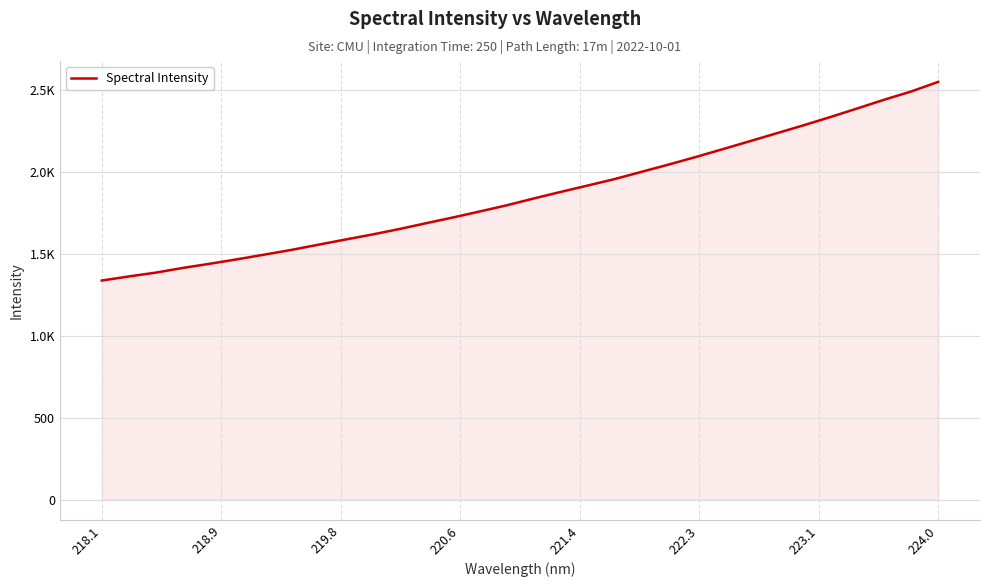

Is this an area chart (filled region under the line)?

Yes